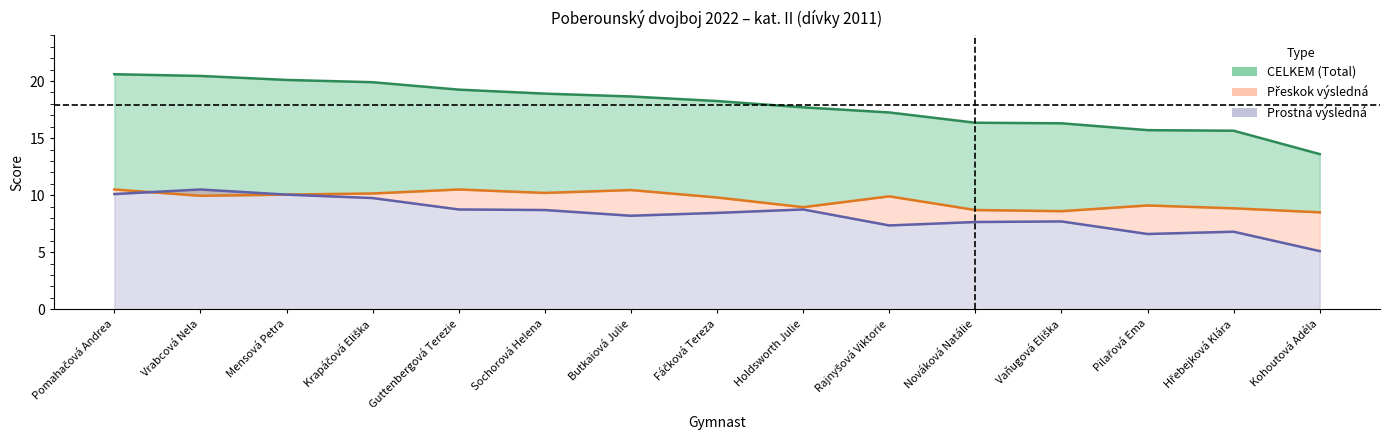

True or false: Prostná výsledná and CELKEM (Total) intersect in this chart.

False